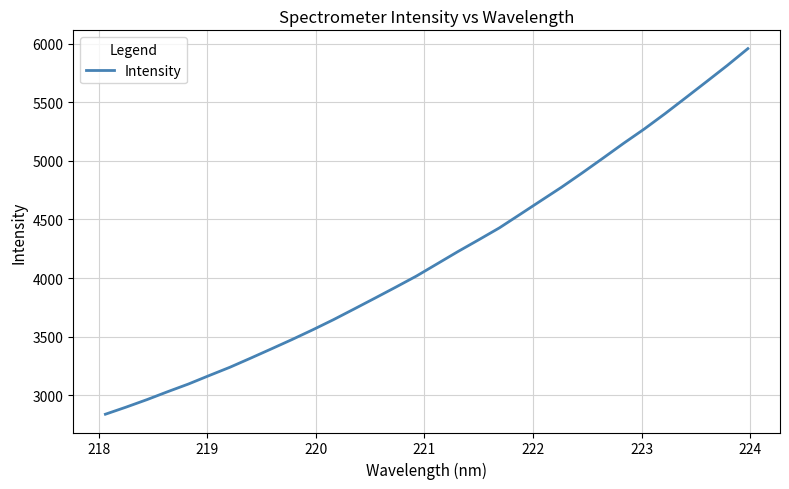

What is the difference between the maximum and minimum values?

3123.4